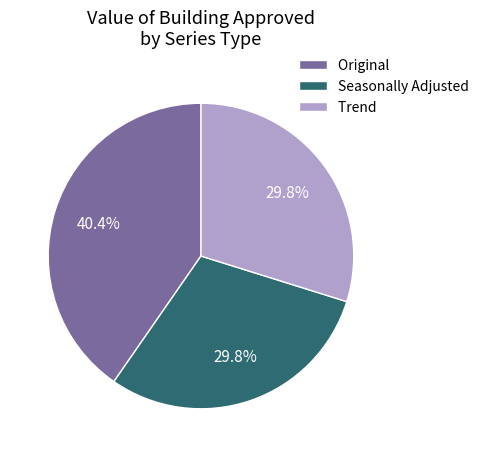

What is the largest slice in the pie chart?

Original